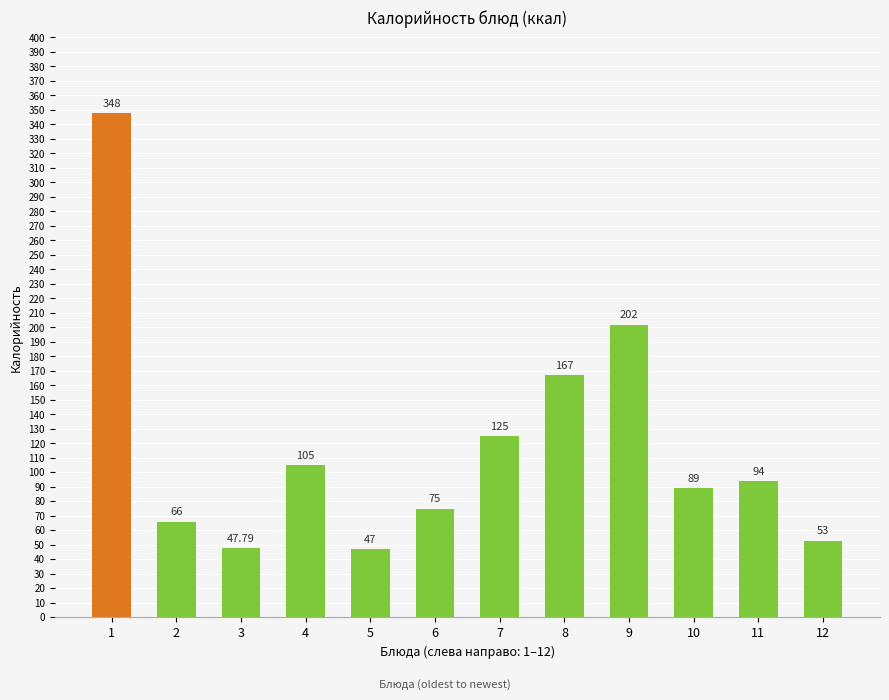

What is the value of the 10th bar from the left?

89.0